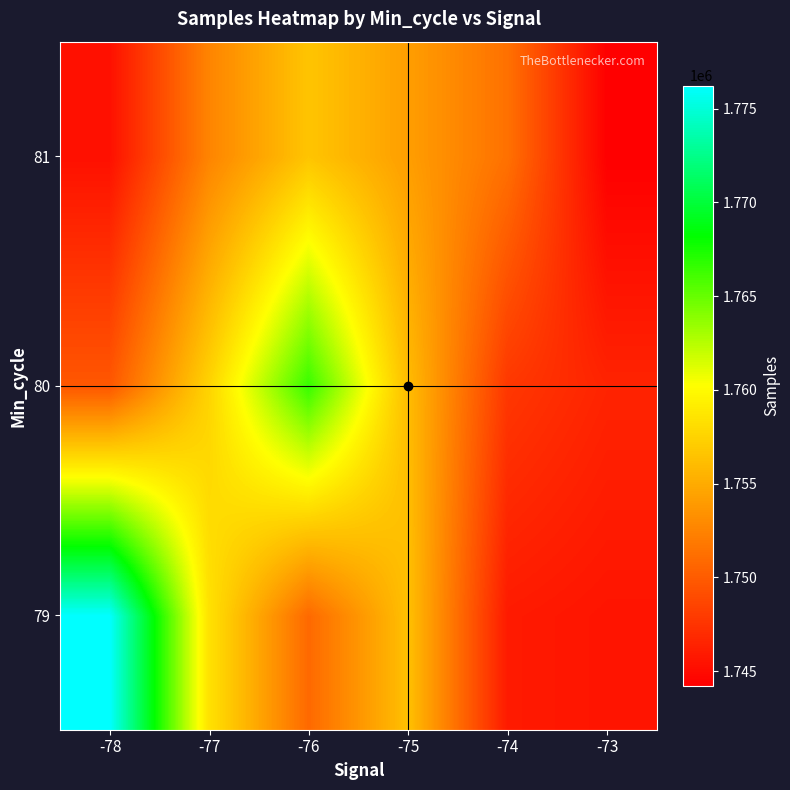

What is the greatest value displayed?

1776227